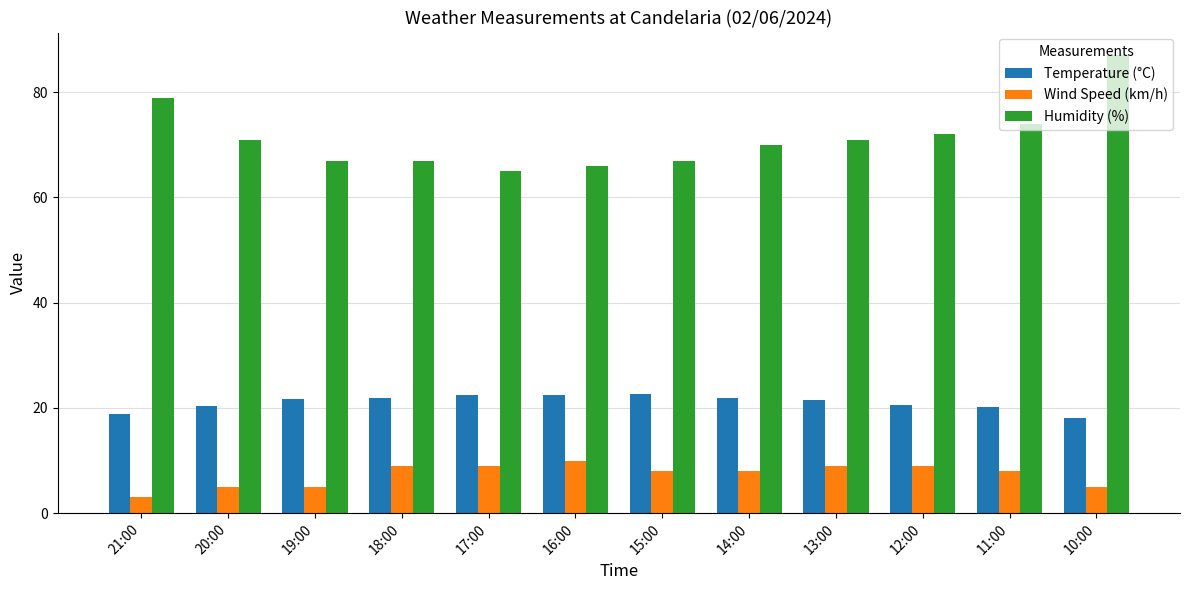

What is the difference between the Temperature (°C) values at 21:00 and 19:00?

2.8